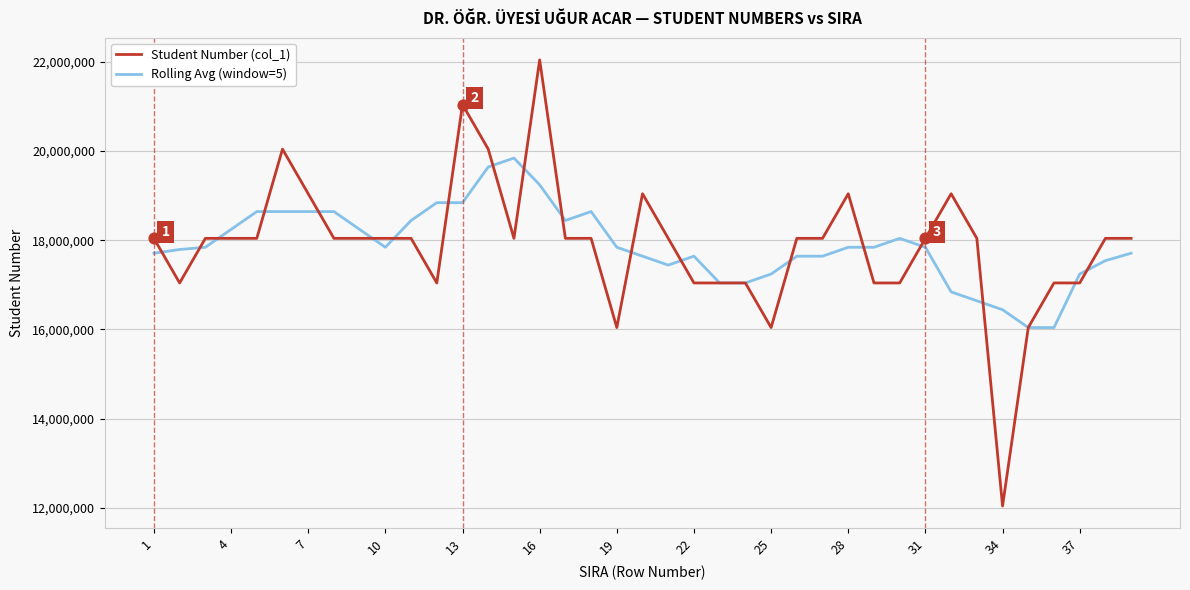

What are all the series names shown in the legend?

Student Number (col_1), Rolling Avg (window=5)